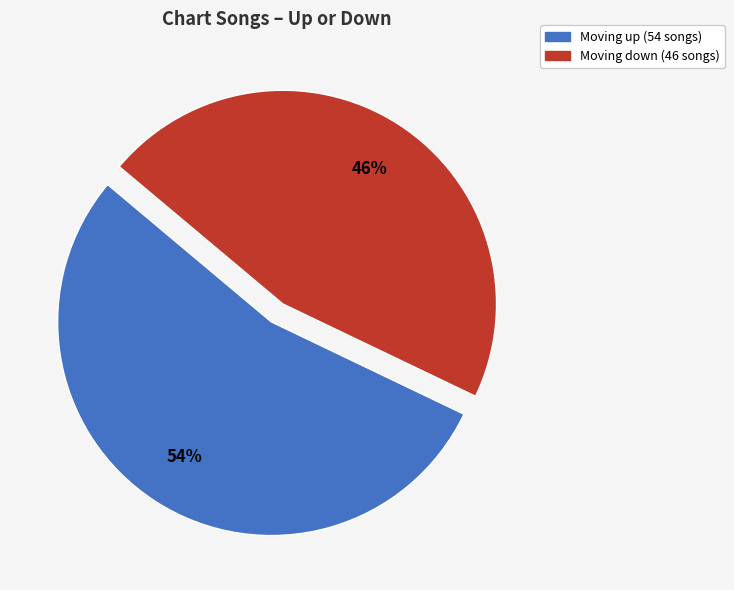

How many slices are in this pie chart?

2